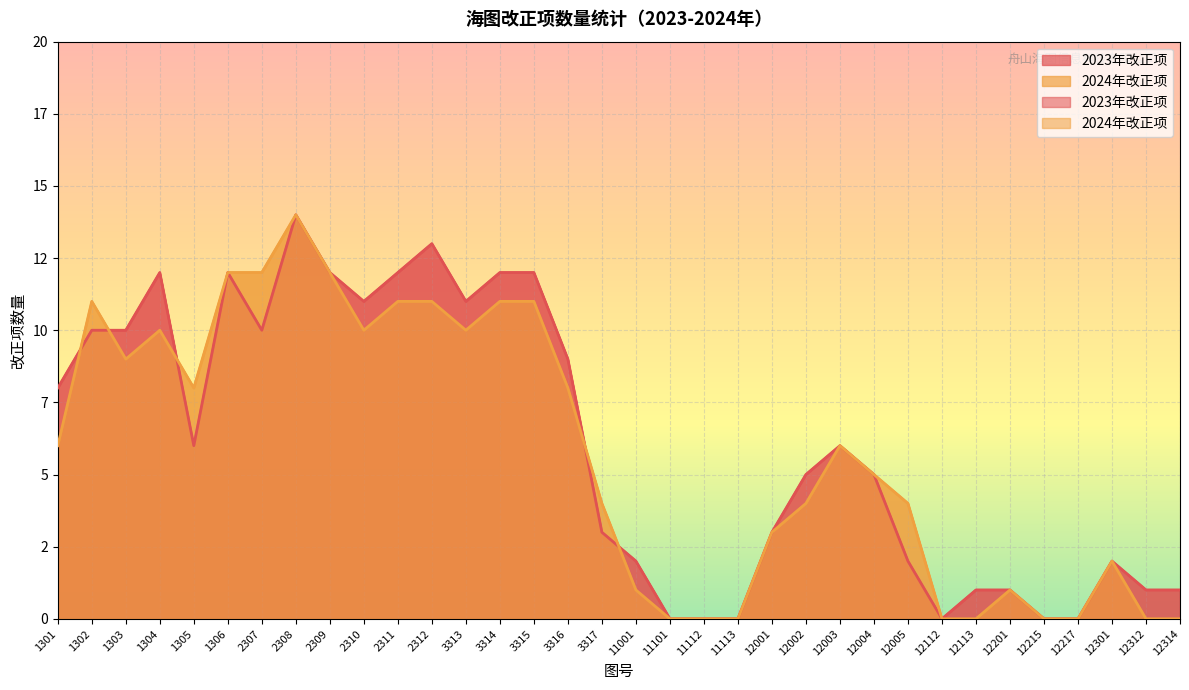

Between which two adjacent categories do 2024年改正项 and 2023年改正项 first intersect?

1301 and 1302